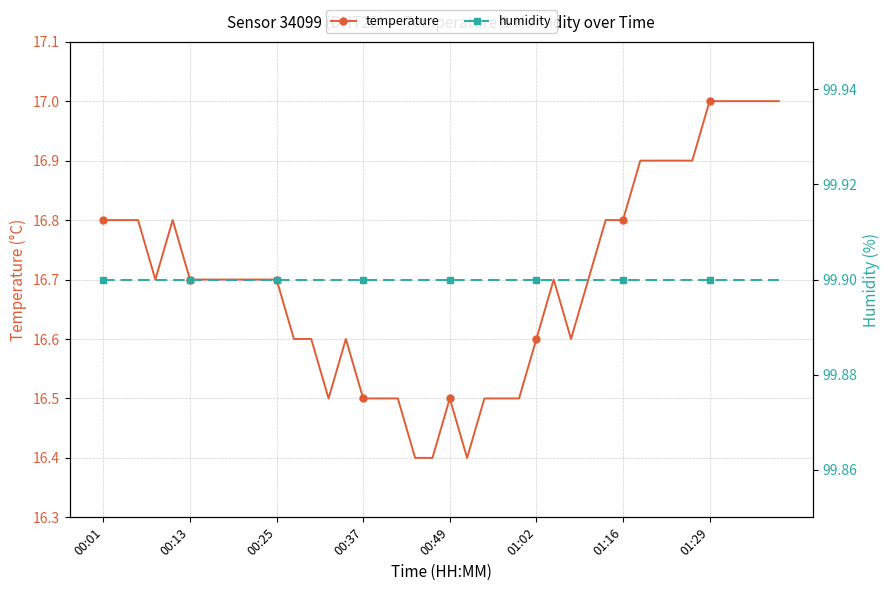

What is the value of the humidity point at the 6th from the left?

99.9